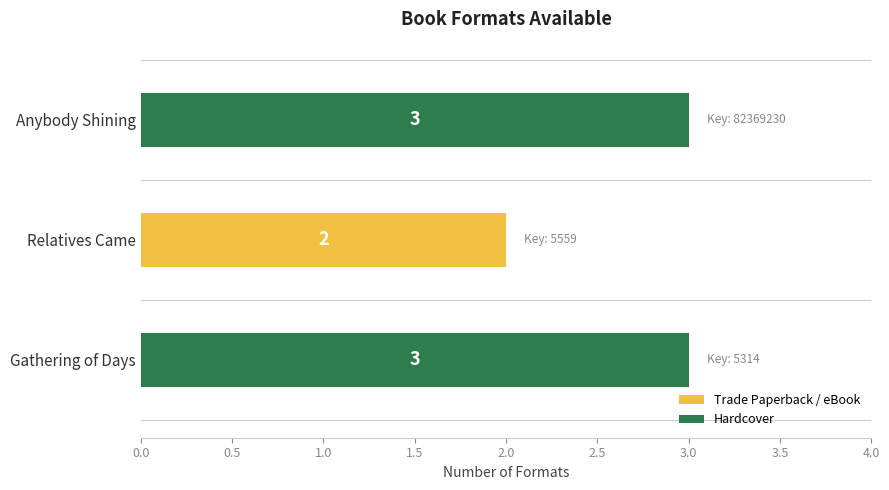

What is the sum of all values?

8